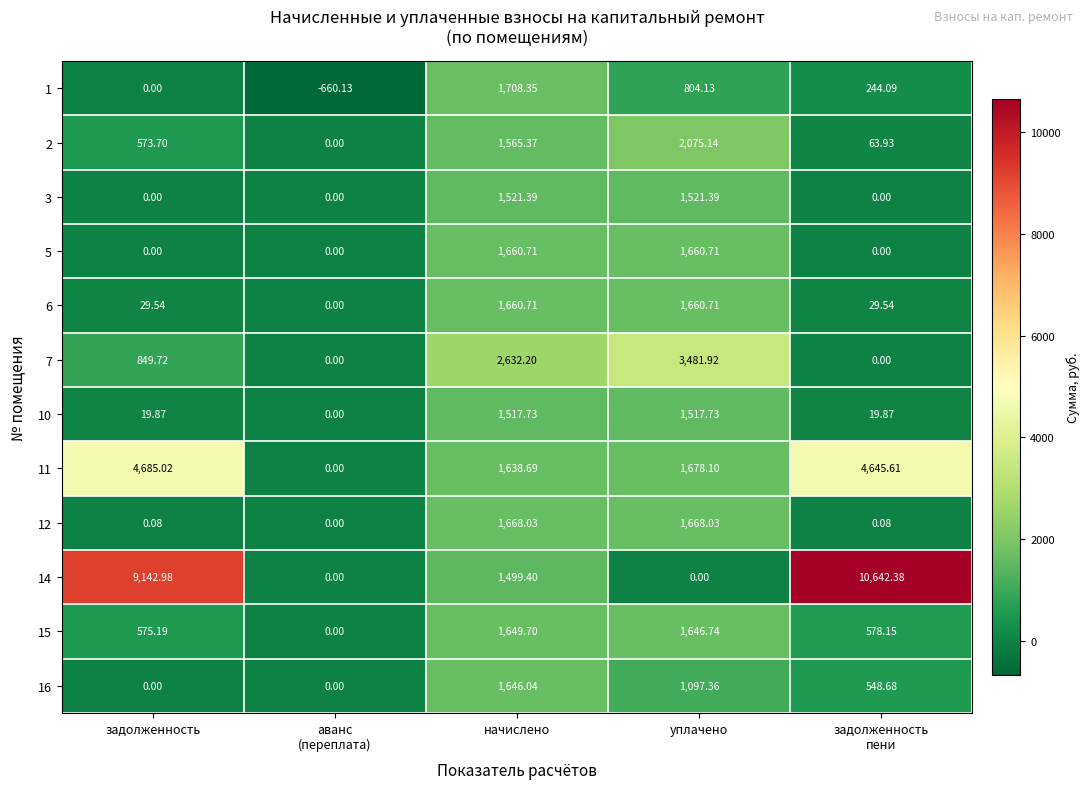

At which label does 1 reach its peak?

начислено